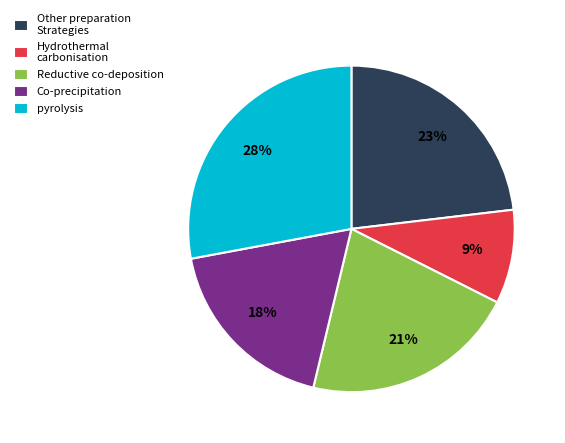

Combined, do Co-precipitation and Reductive co-deposition account for over 50%?

No